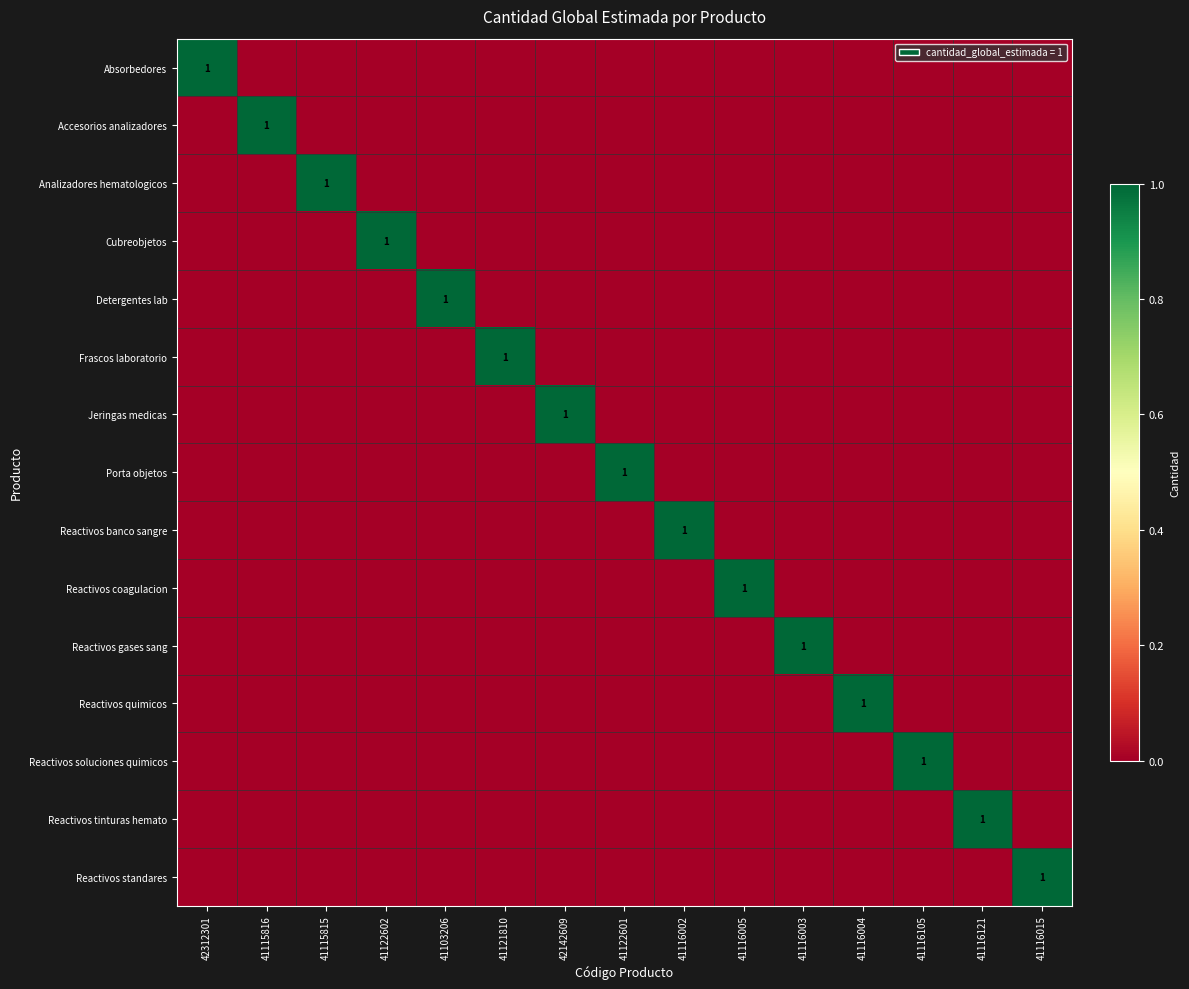

Which series changed the most between 41103206 and 41122601?

Detergentes lab